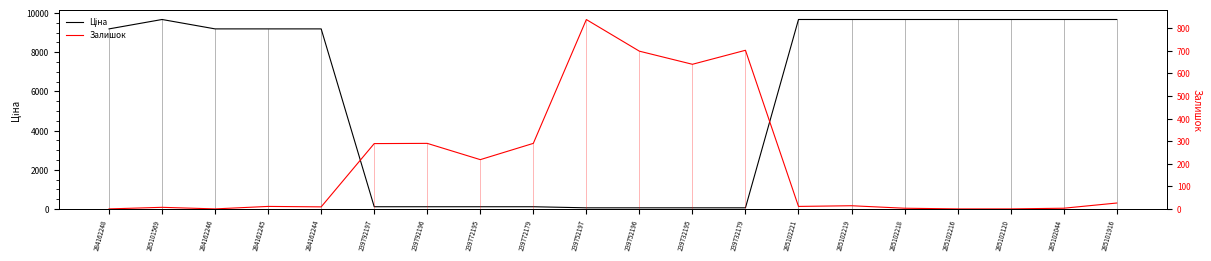

Reading right to left, transcribe all the data shown in this chart.

Ціна: 9664.7	9664.7	9664.7	9664.7	9664.7	9664.7	9664.7	55.3	55.3	55.3	55.3	110.5	110.5	110.5	110.5	9185.1	9185.1	9185.1	9664.7	9185.1
Залишок: 26.0	3.0	0.0	0.0	3.0	14.0	11.0	702.0	640.0	698.0	838.0	290.0	218.0	290.0	289.0	9.0	11.0	0.0	7.0	0.0